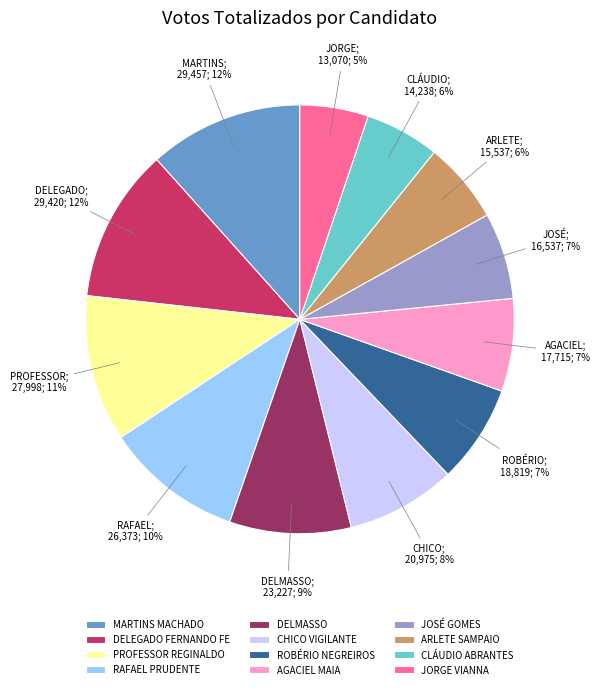

Do JOSÉ GOMES and DELMASSO together represent more than half of the pie?

No